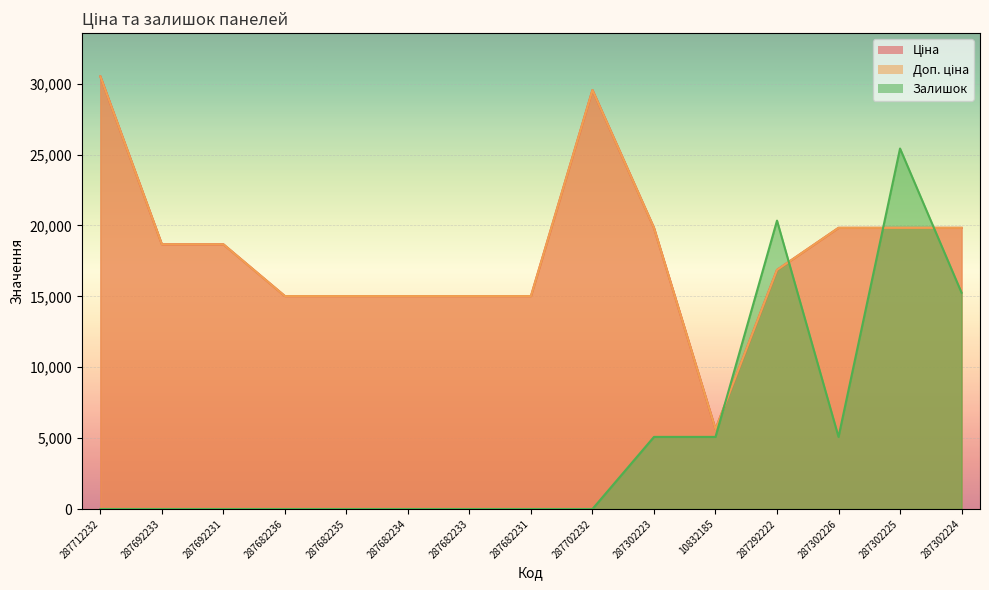

How many data points in Доп. ціна are less than 18671?

7